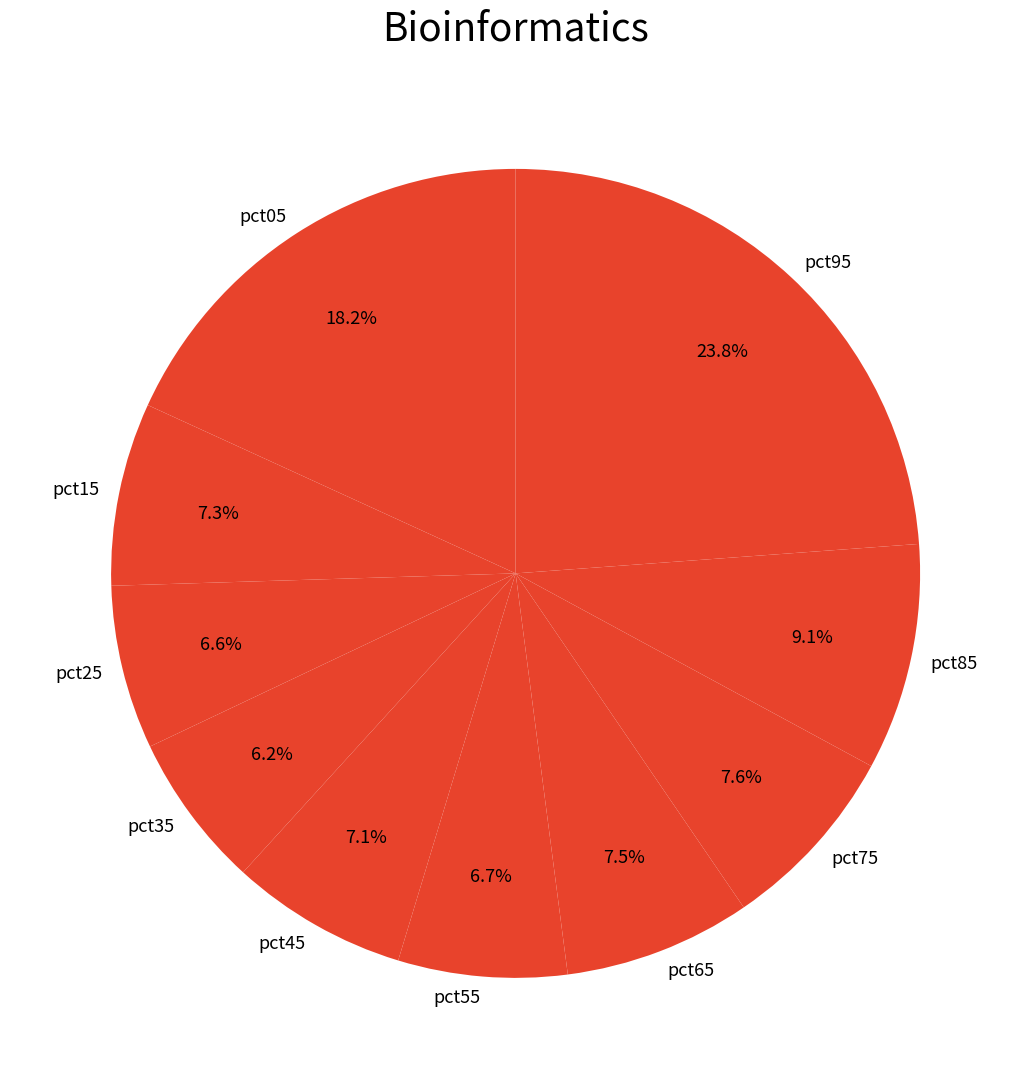

How many slices are in this pie chart?

10